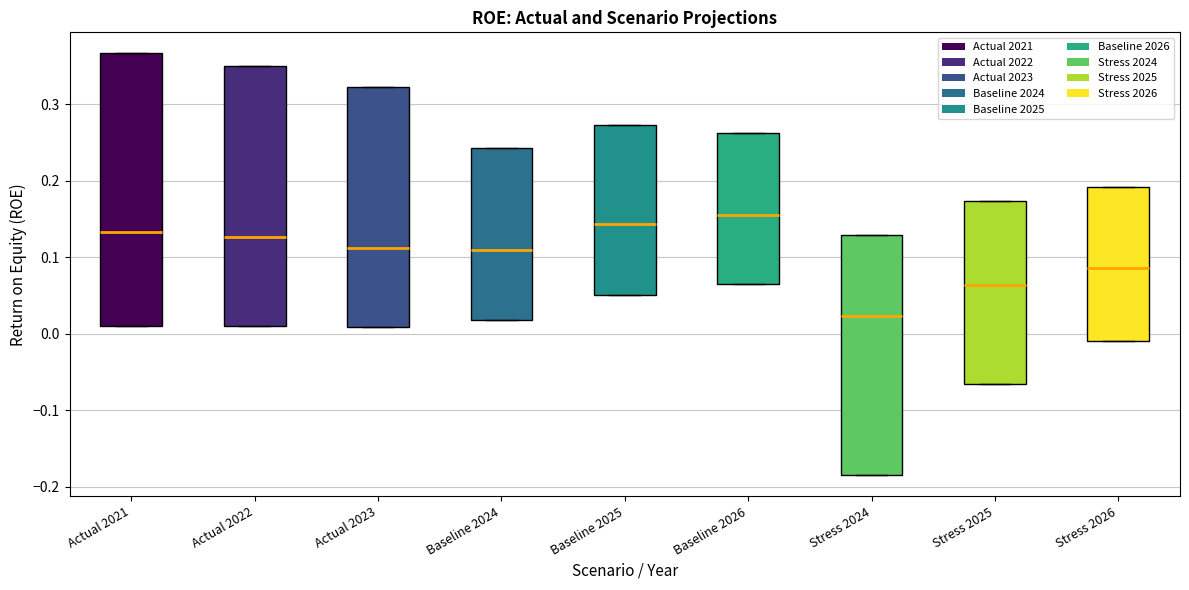

Where does the median line of the box for Baseline 2025 sit on the y-axis? The values are not printed on the chart, so give them approximately, as read against the axis.

0.14